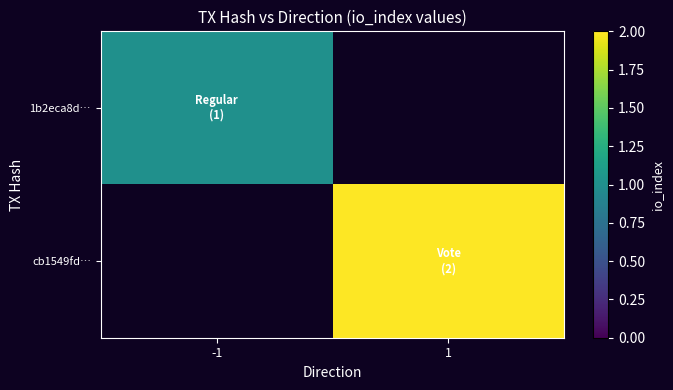

At -1, list the series in order from largest to smallest.

1b2eca8d…, cb1549fd…